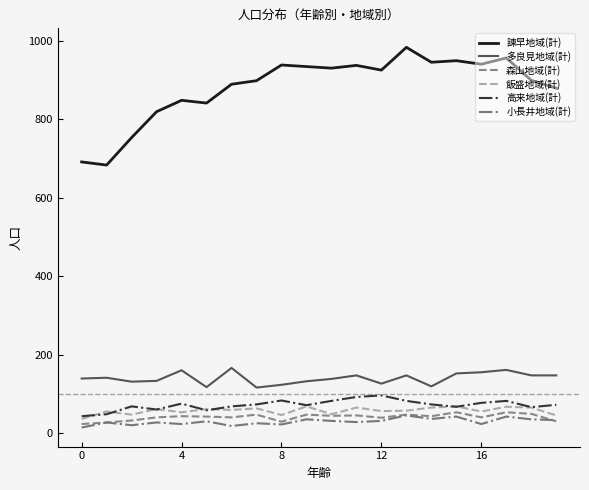

True or false: 高来地域(計) and 多良見地域(計) intersect in this chart.

False